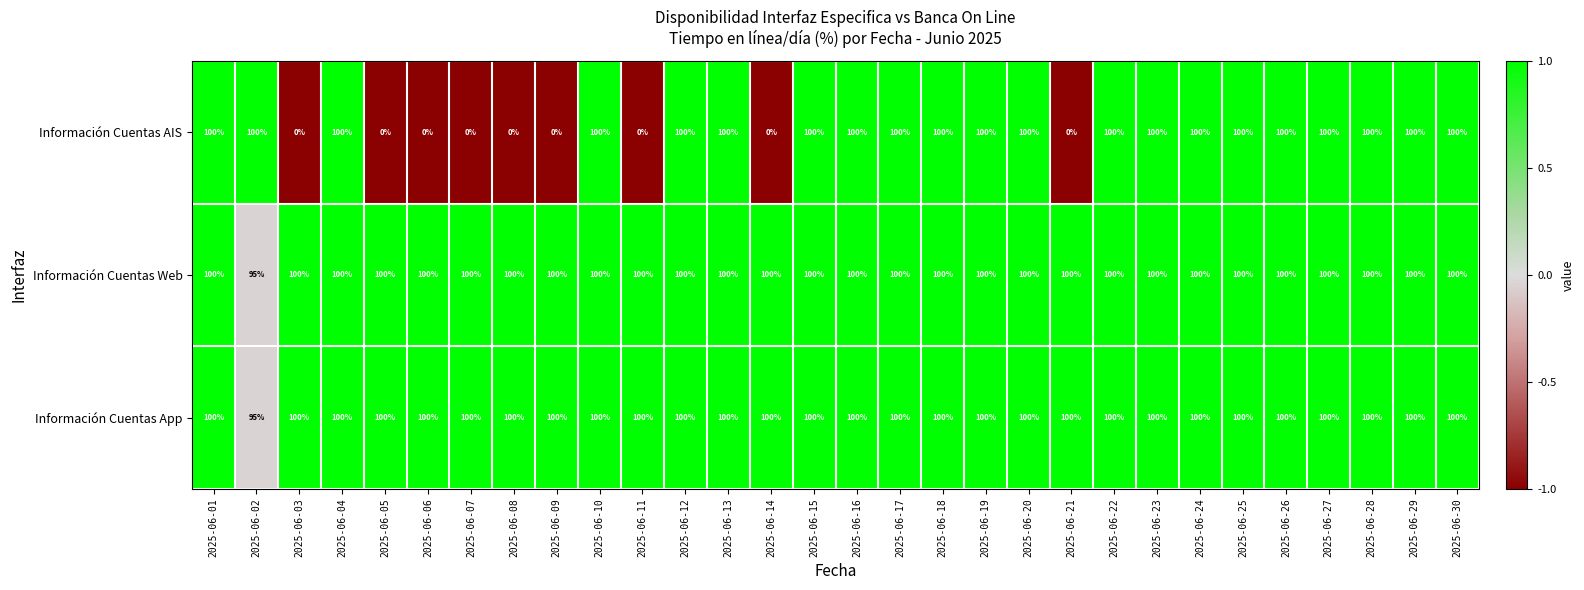

Count the Información Cuentas AIS values in the range 0 to 100.

30